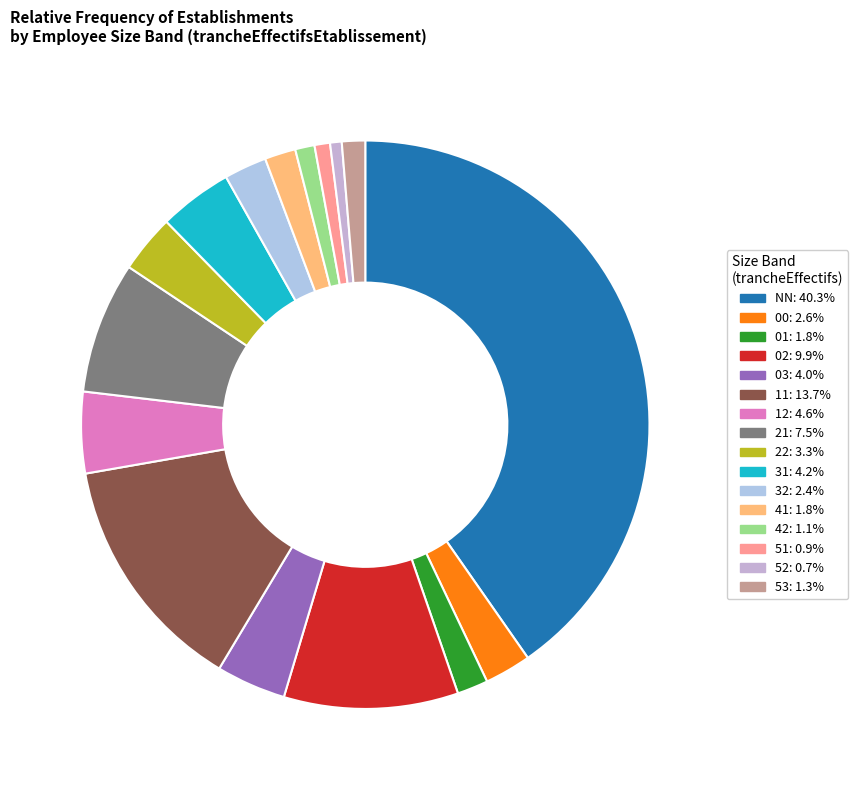

How many slices are in this pie chart?

16